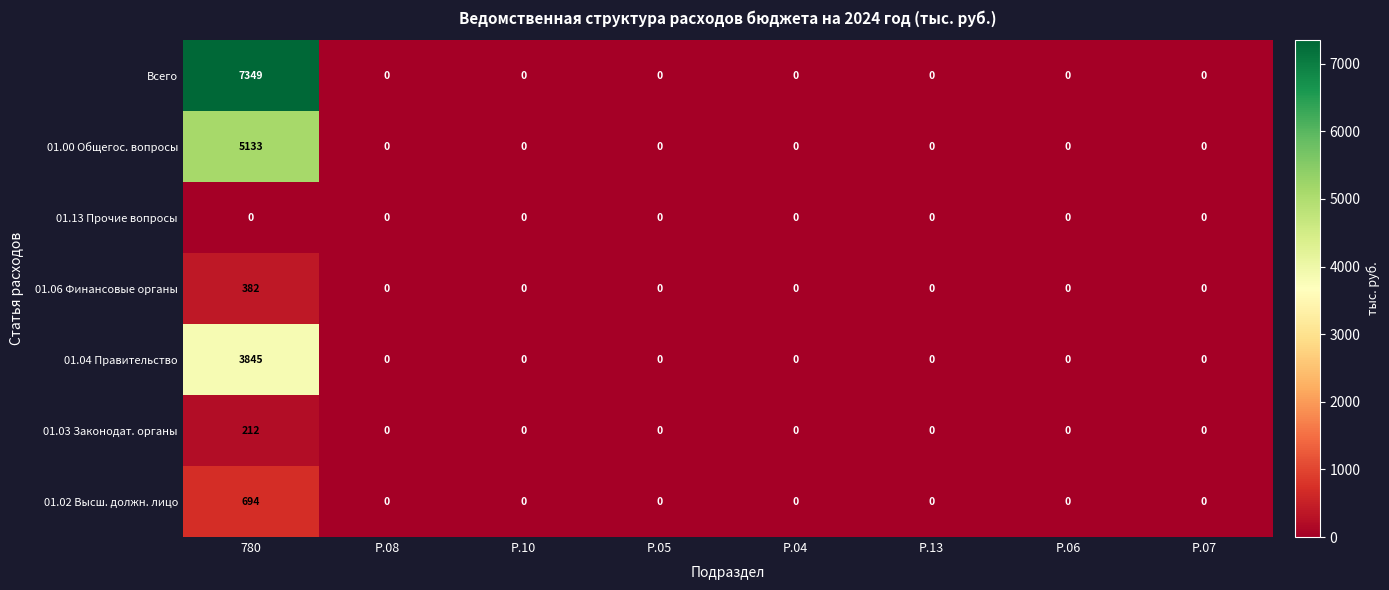

Rank the series by their maximum value, from lowest to highest.

01.13 Прочие вопросы, 01.03 Законодат. органы, 01.06 Финансовые органы, 01.02 Высш. должн. лицо, 01.04 Правительство, 01.00 Общегос. вопросы, Всего